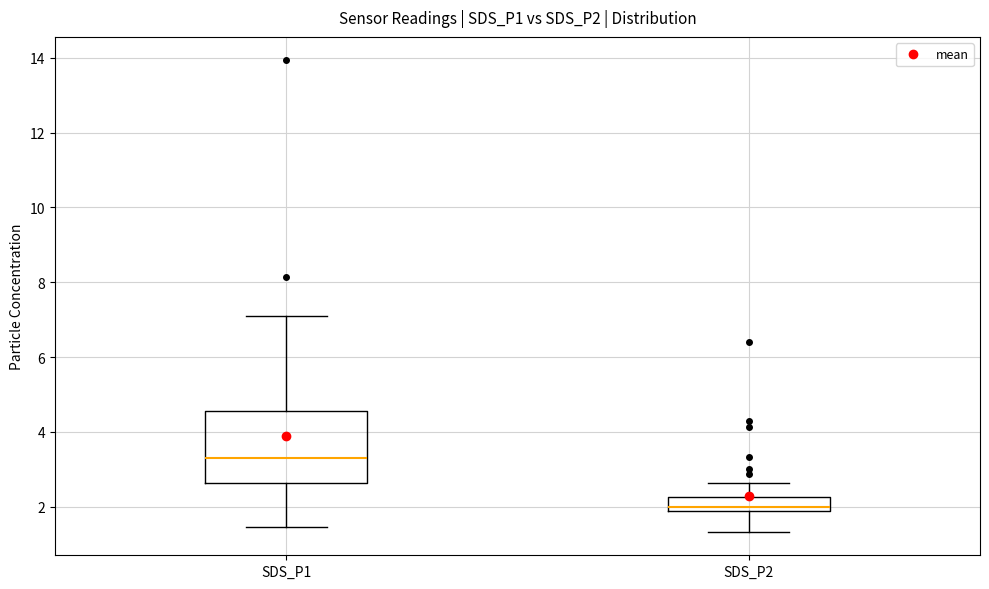

Where does the lower whisker of the box for SDS_P2 end on the y-axis? The values are not printed on the chart, so give them approximately, as read against the axis.

1.4